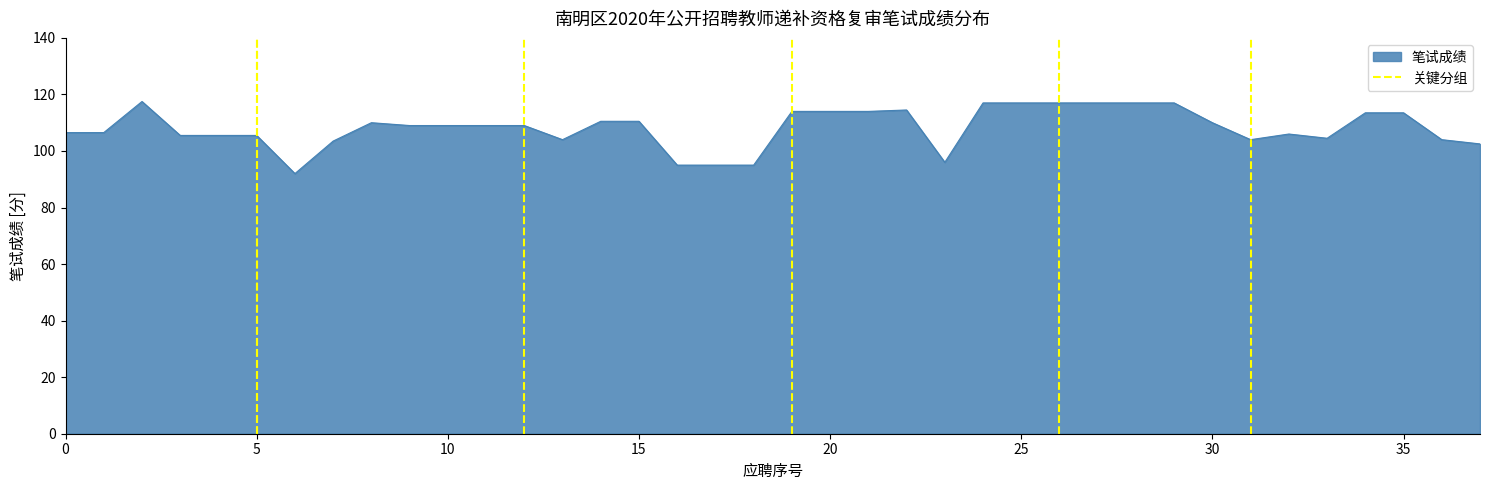

How many lines are shown in the chart?

1